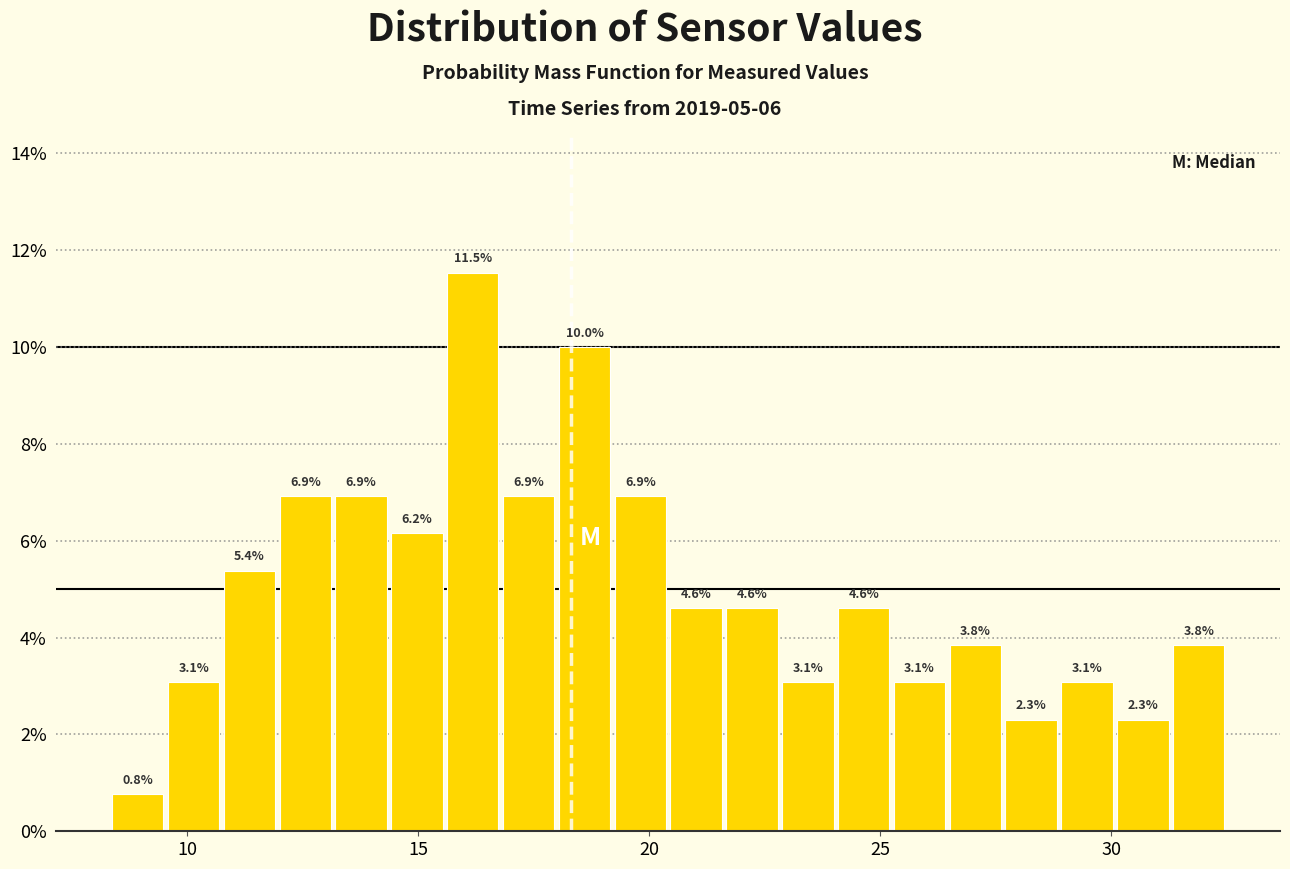

Around what value on the x-axis is the tallest bar? Give the approximate position of its centre, as read against the axis.

16.0